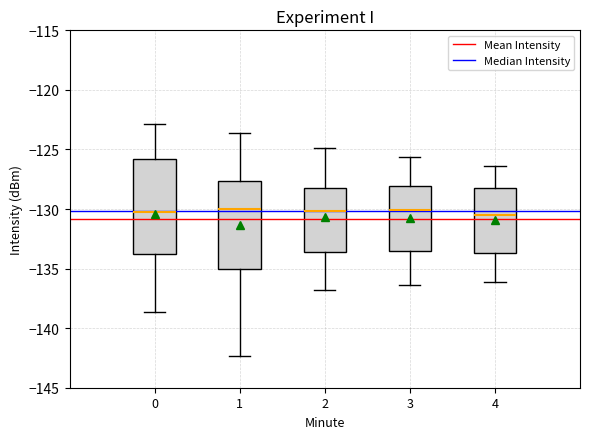

Comparing the boxes themselves (not the whiskers), which one is the tallest?

0